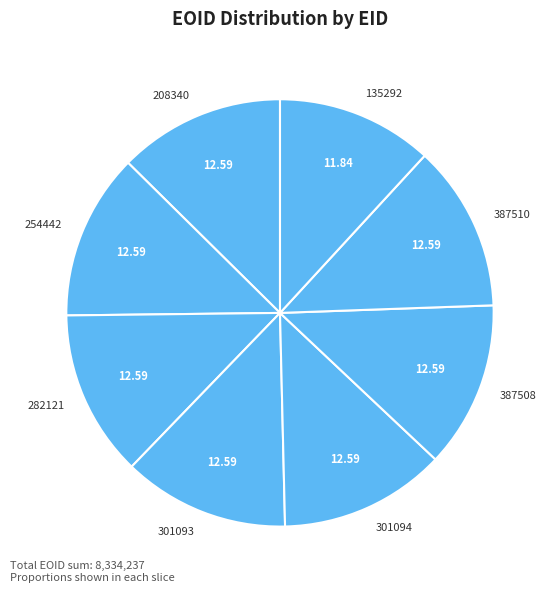

Combined, do 387510 and 387508 account for over 50%?

No